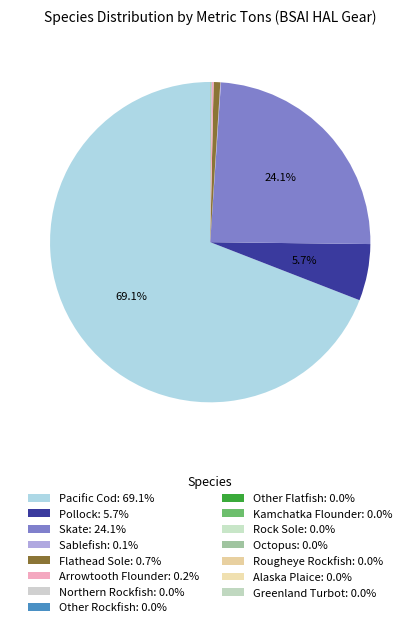

Does any single category account for the majority?

Yes